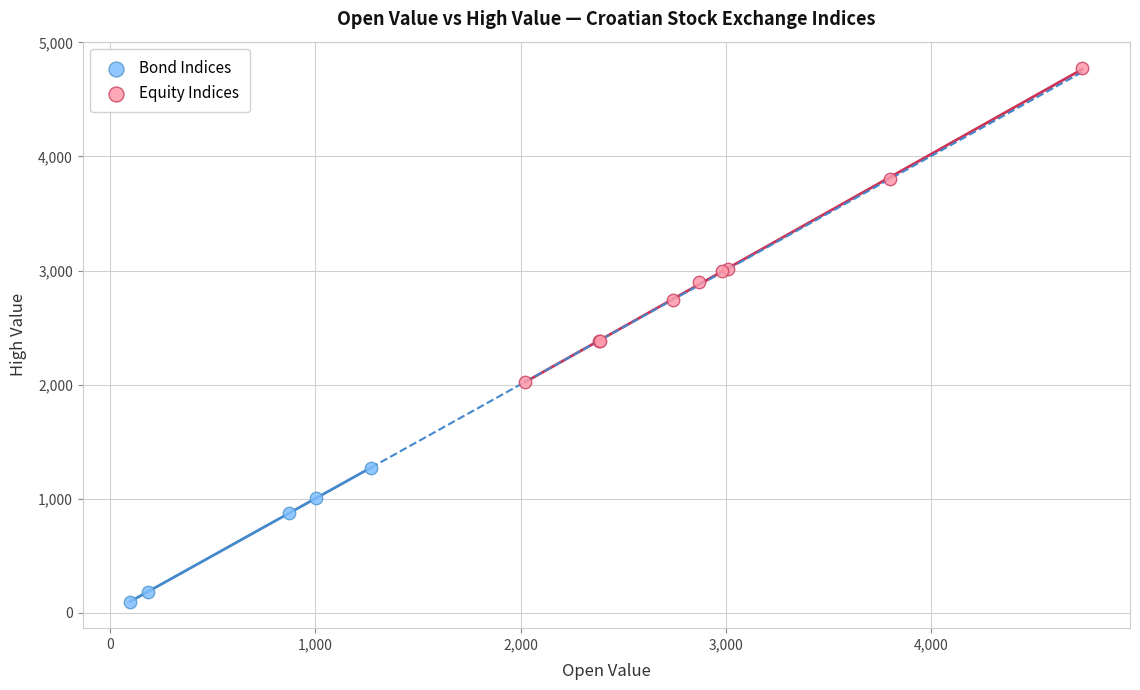

Which series reaches the minimum Y coordinate?

Bond Indices